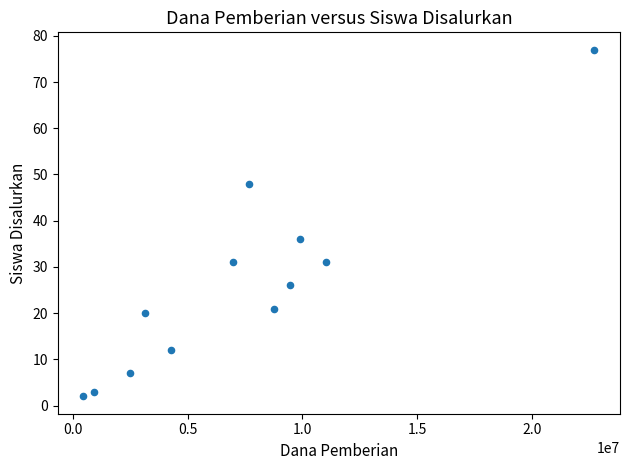

What is the average X value?

7312500